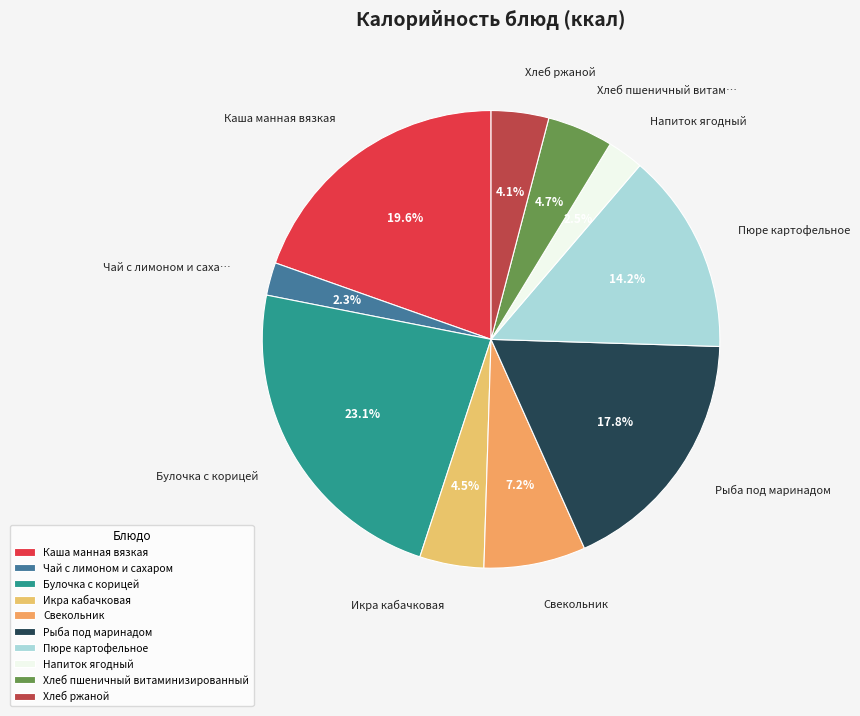

What is the total percentage of Каша манная вязкая and Напиток ягодный?

22.1%